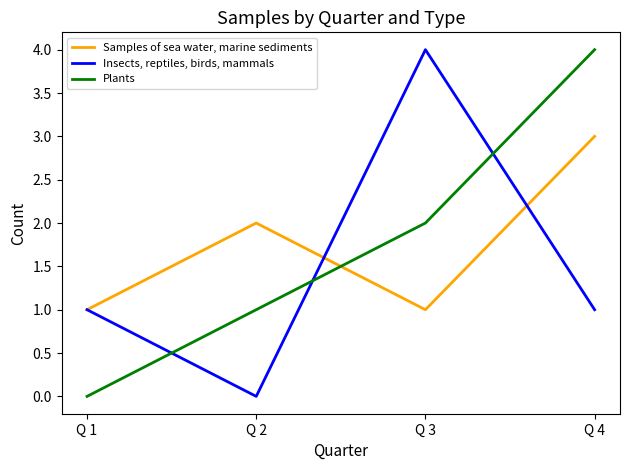

Reading left to right, transcribe all the data shown in this chart.

Samples of sea water, marine sediments: Q 1=1	Q 2=2	Q 3=1	Q 4=3
Insects, reptiles, birds, mammals: Q 1=1	Q 2=0	Q 3=4	Q 4=1
Plants: Q 1=0	Q 2=1	Q 3=2	Q 4=4